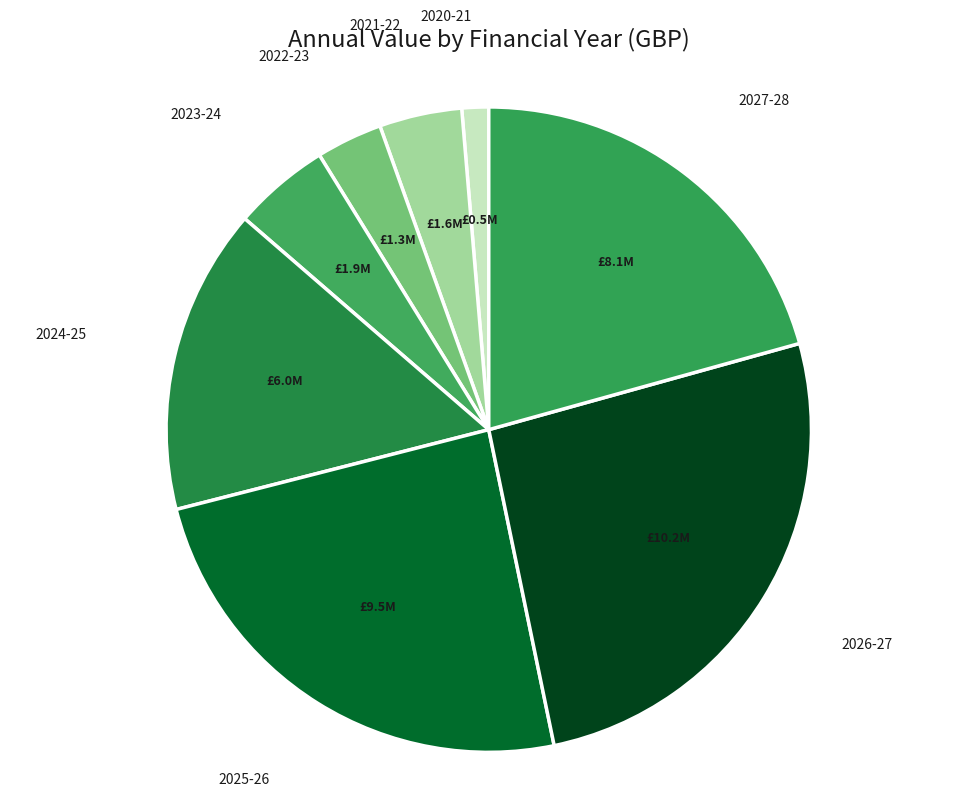

How many slices are in this pie chart?

8